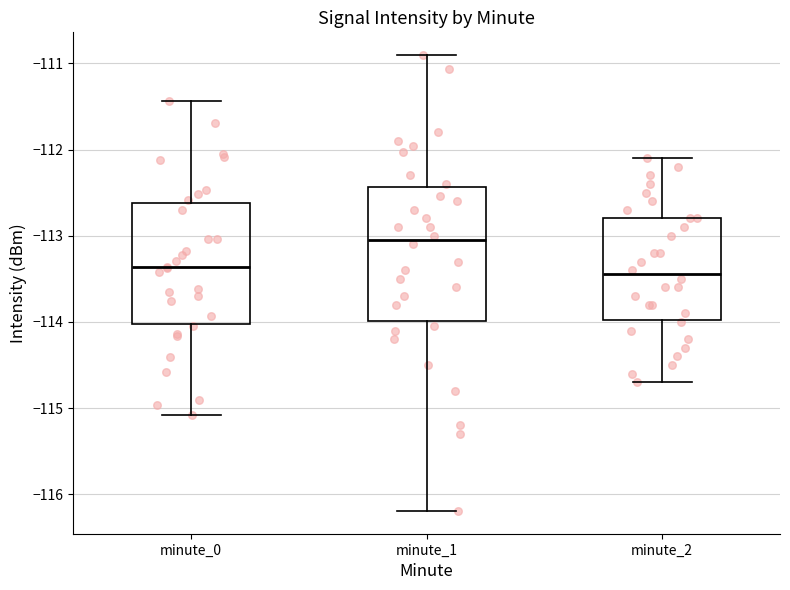

Reading left to right, transcribe this box plot: for each box, give where its median line is, the range the box spans, and where its two whiskers end, as read against the y-axis. The values are not printed on the chart, so give them approximately, as read against the axis.

minute_0: median -113.4, box -114.0 to -112.6, whiskers -115.1 to -111.4
minute_1: median -113.0, box -114.0 to -112.4, whiskers -116.2 to -110.9
minute_2: median -113.4, box -114.0 to -112.8, whiskers -114.7 to -112.1